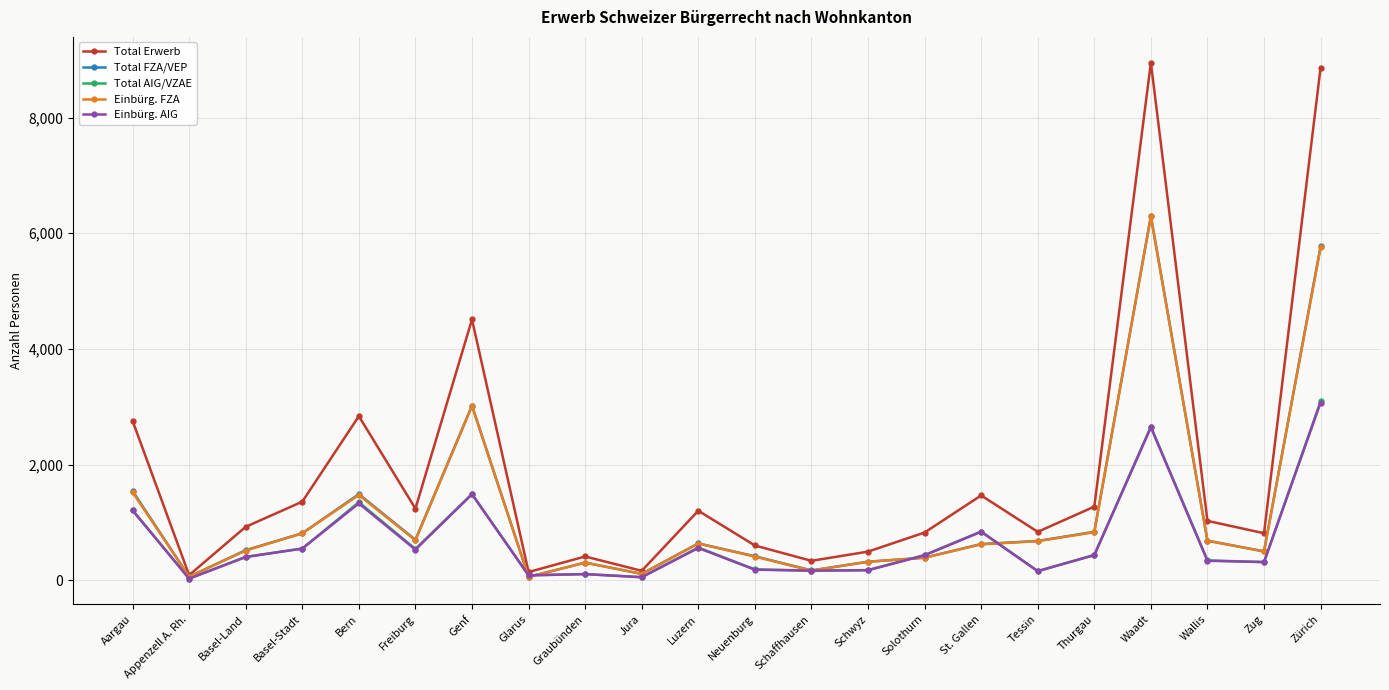

True or false: Total Erwerb has a value of 2757 at Aargau.

True